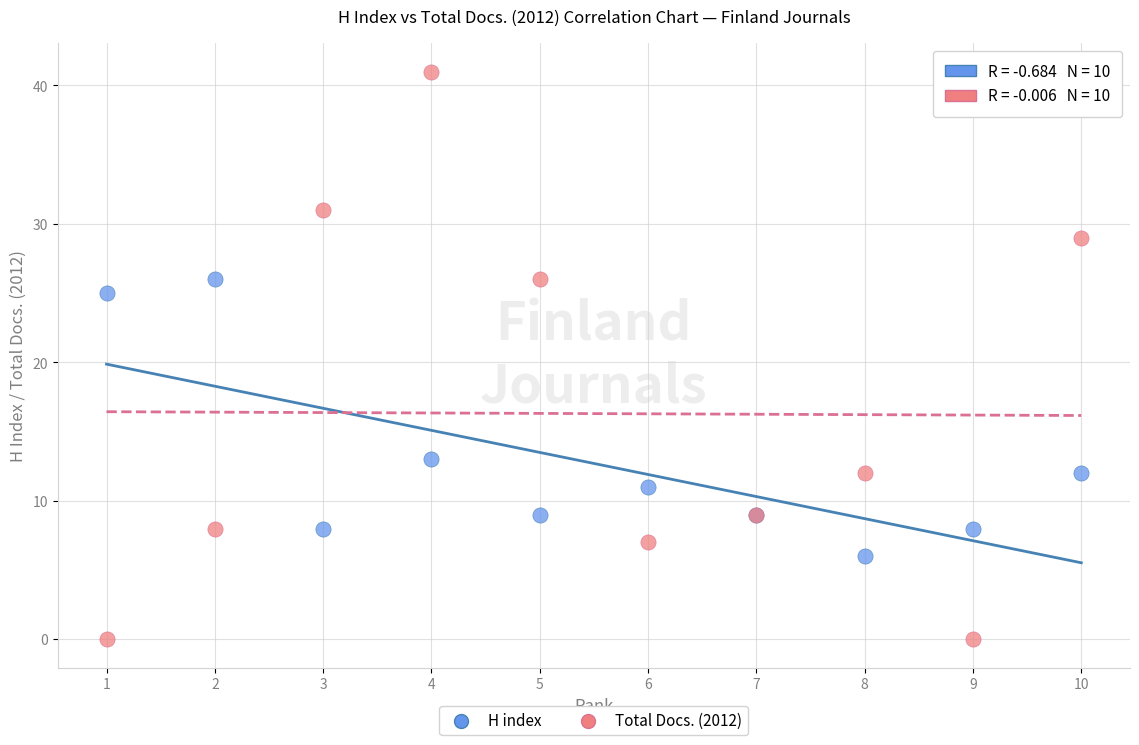

What are all the series names shown in the legend?

H index, Total Docs. (2012)